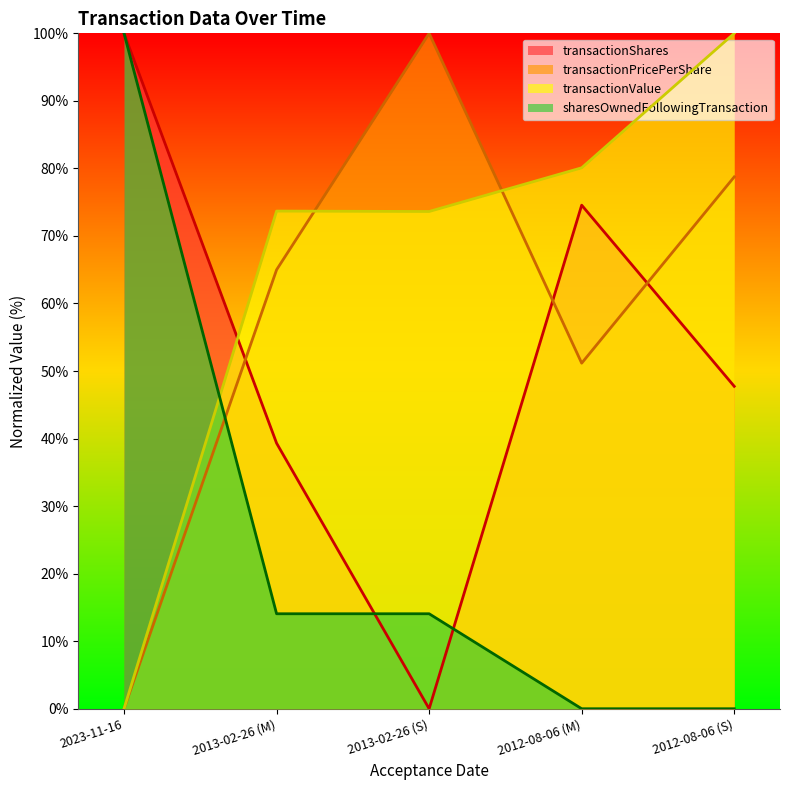

What is the approximate value of transactionShares at 2023-11-16?

100.0